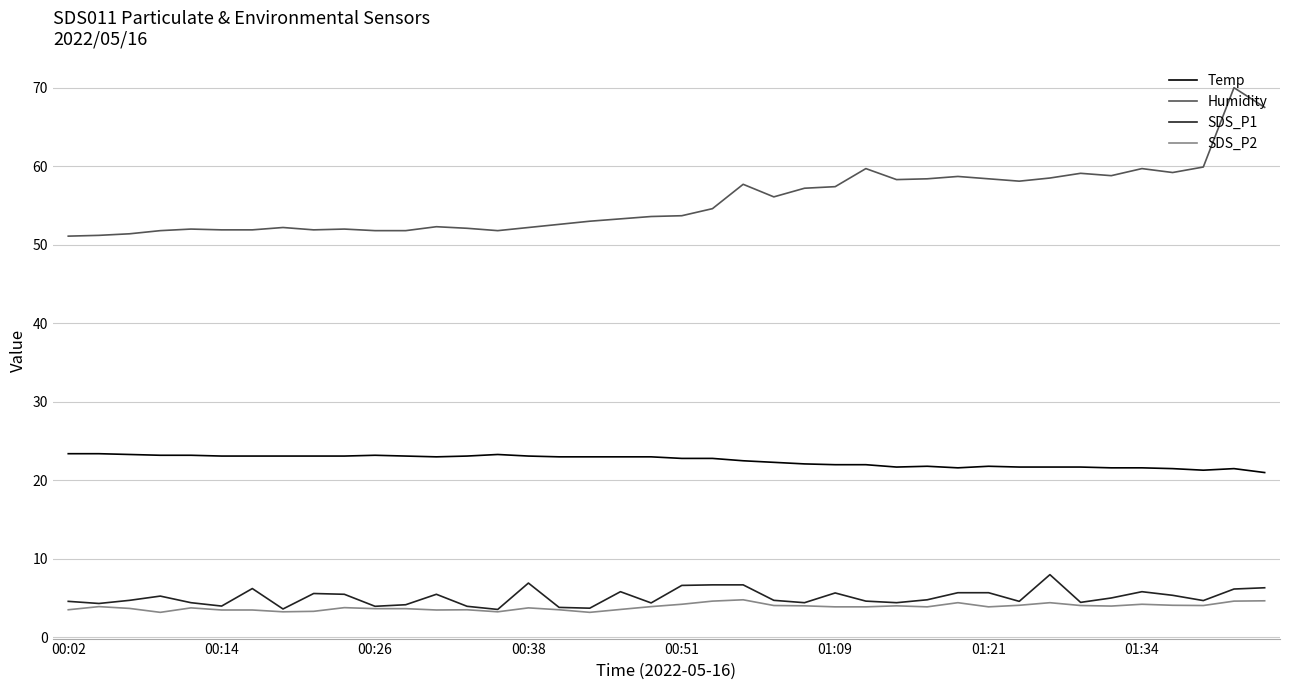

Count the number of categories in the chart.

40